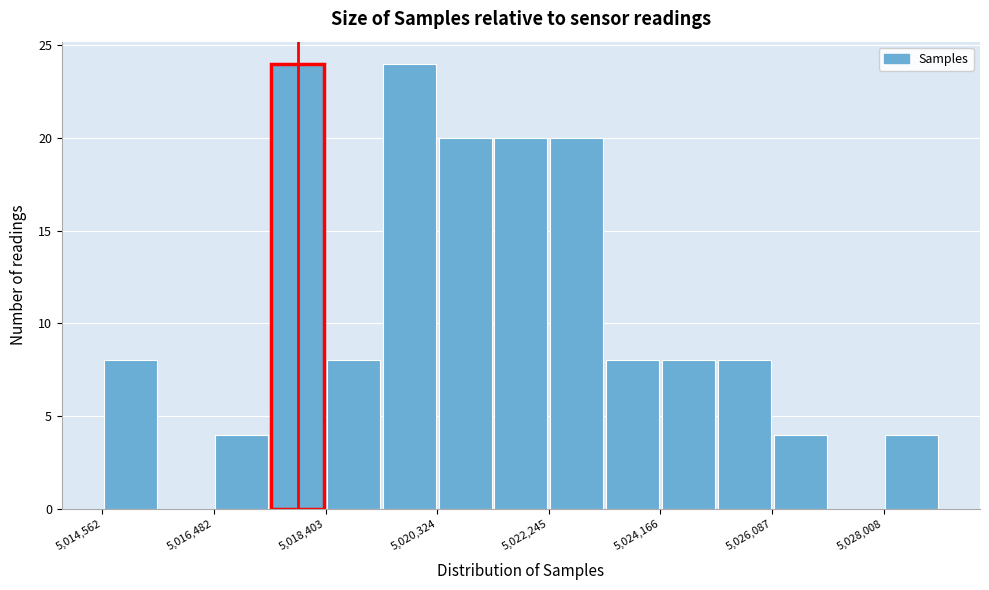

What is the height of the bar covering 5017400 to 5018400 on the x-axis? Neither the bar edges nor the heights are printed on the chart, so give them approximately, as read against the axes.

24